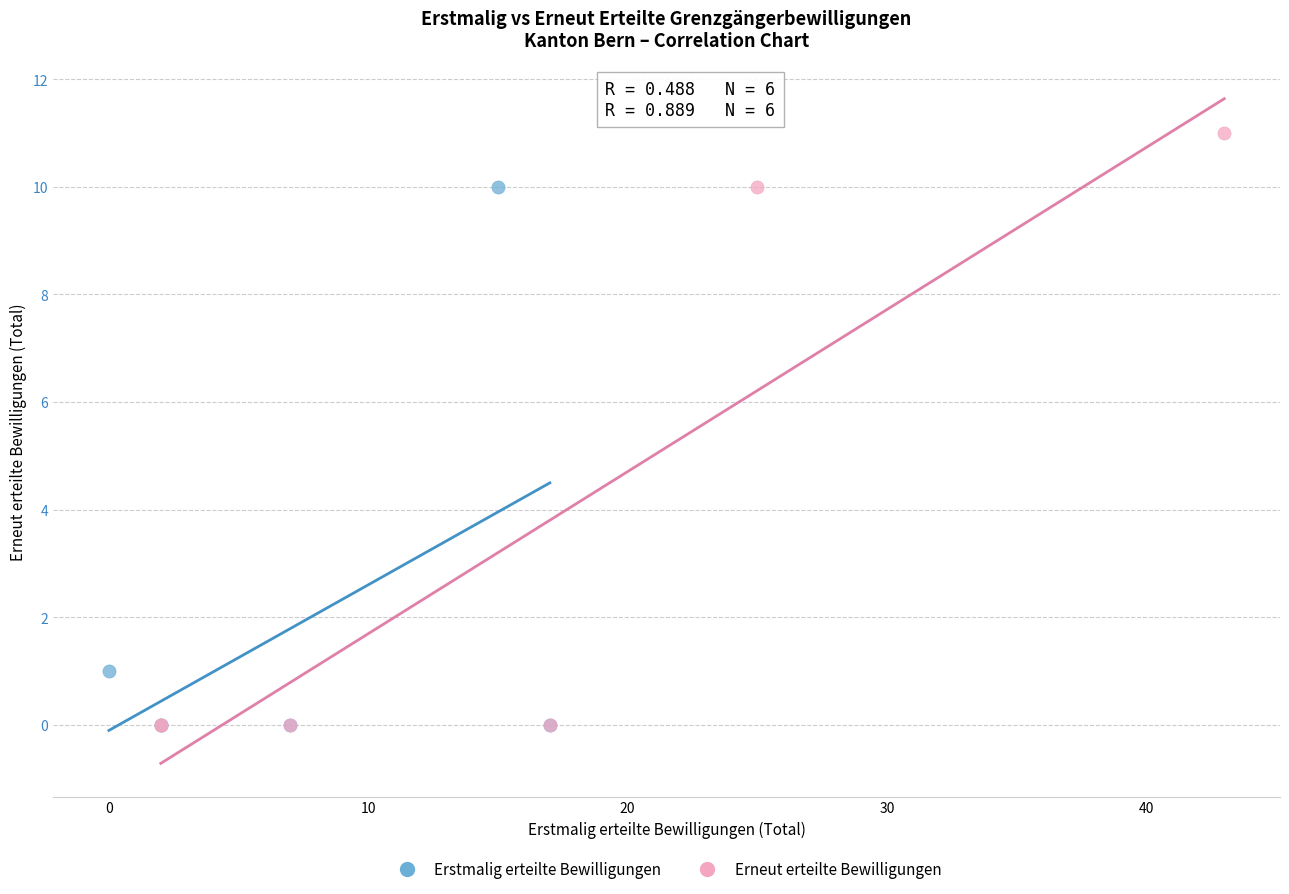

What are all the series names shown in the legend?

Erstmalig erteilte Bewilligungen, Erneut erteilte Bewilligungen